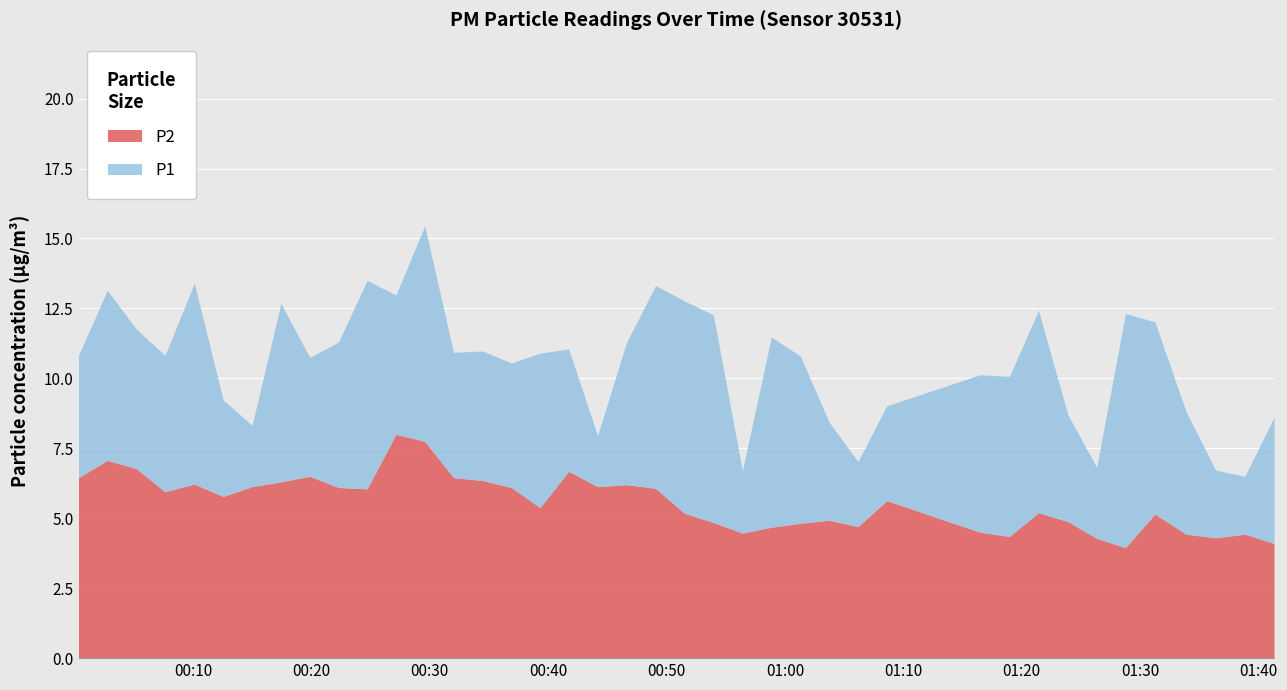

Which series has the largest range (max minus min)?

P1